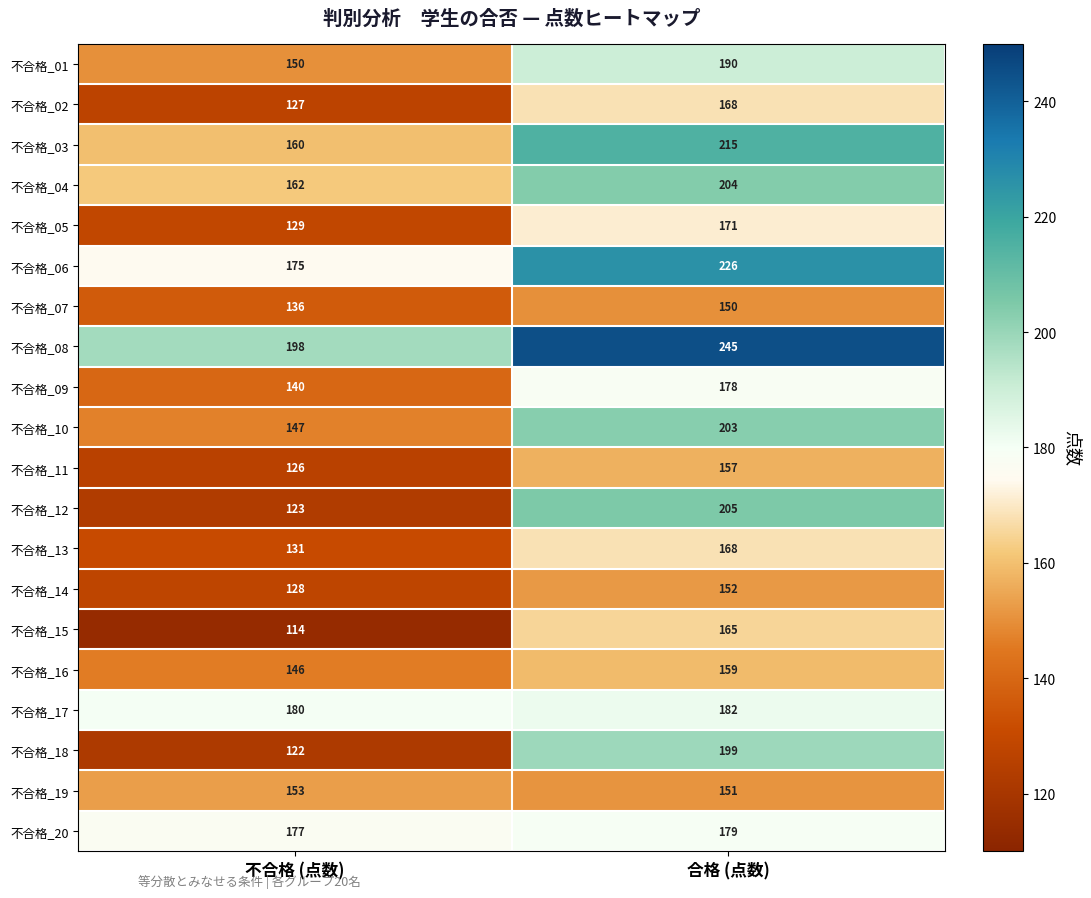

At which category does the chart reach its minimum across all series?

不合格 (点数)